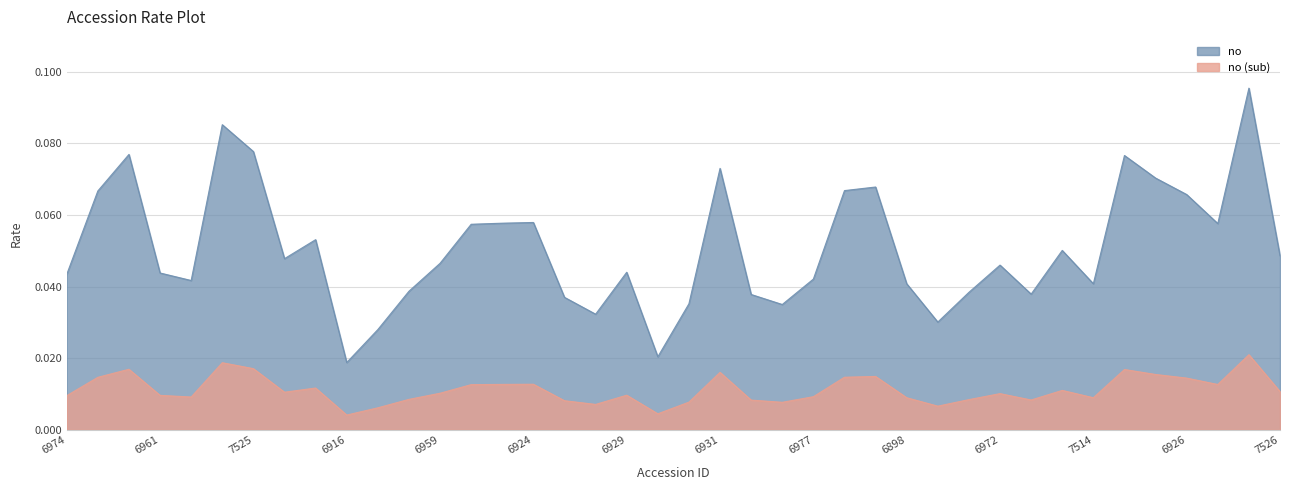

What is the label of the 34th point from the right?

7525